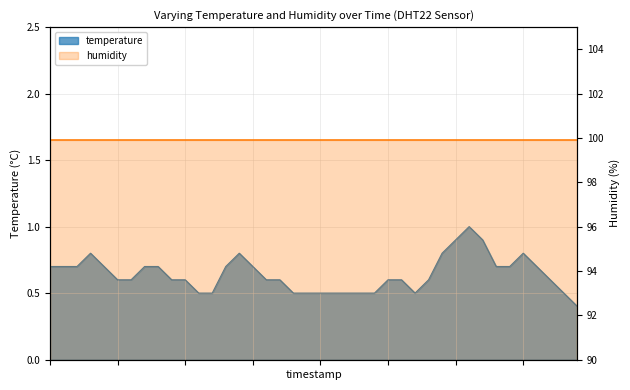

What is the average value?

0.6